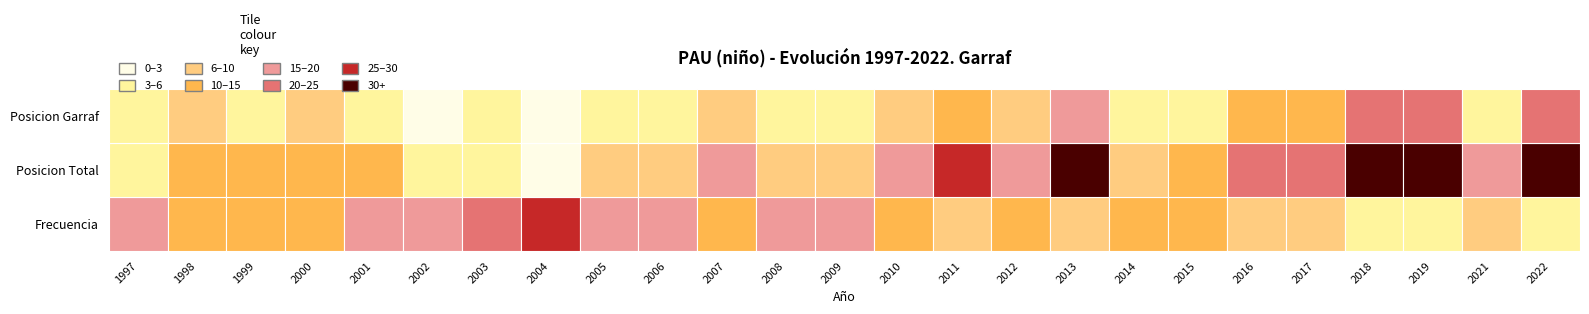

Is the value of Frecuencia at 14 greater than the value of Posicion Total at 14?

No